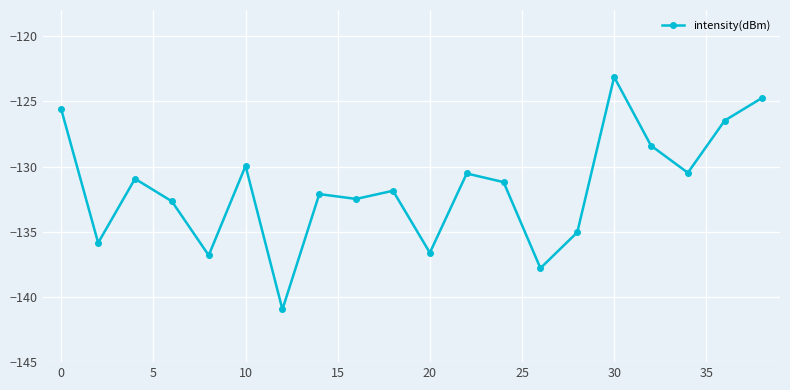

What is the average value?

-131.7